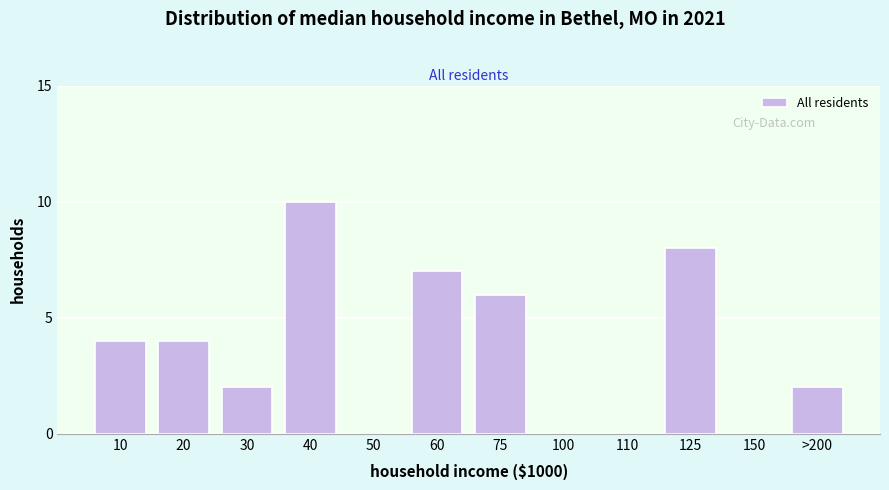

Reading right to left, transcribe all the data shown in this chart.

>200=2	150=0	125=8	110=0	100=0	75=6	60=7	50=0	40=10	30=2	20=4	10=4